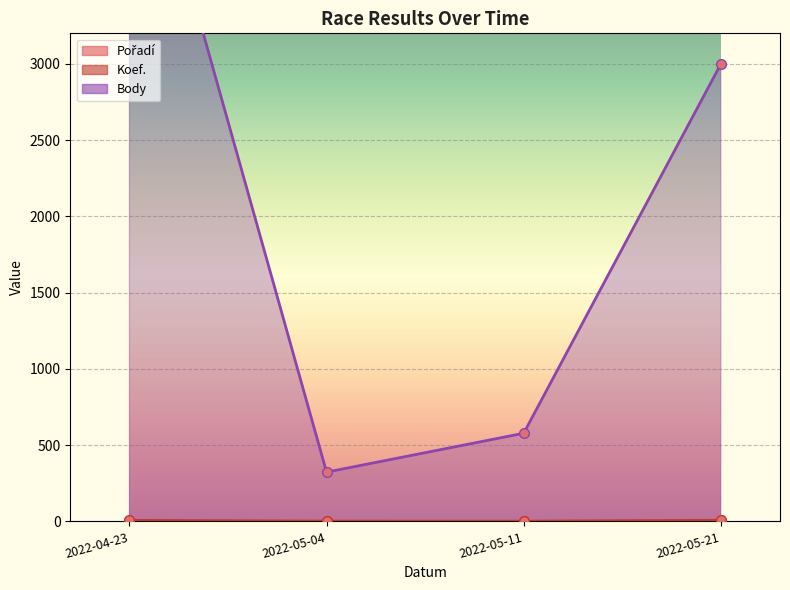

Which series ends up on top after the final intersection of Koef. and Pořadí?

Koef.